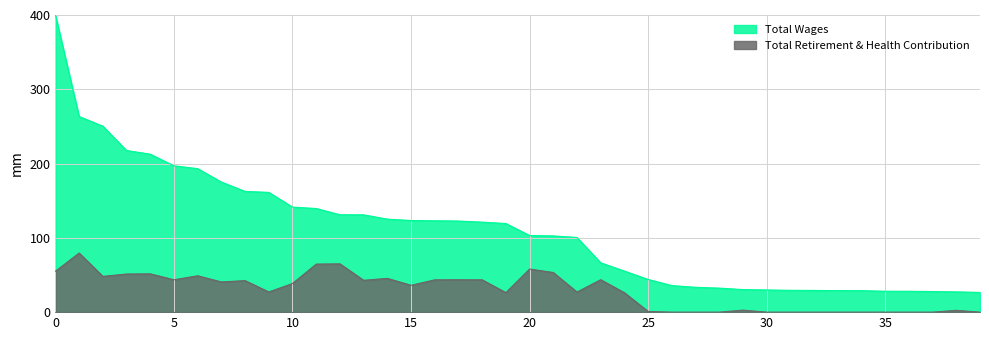

True or false: Total Wages and Total Retirement & Health Contribution intersect in this chart.

False